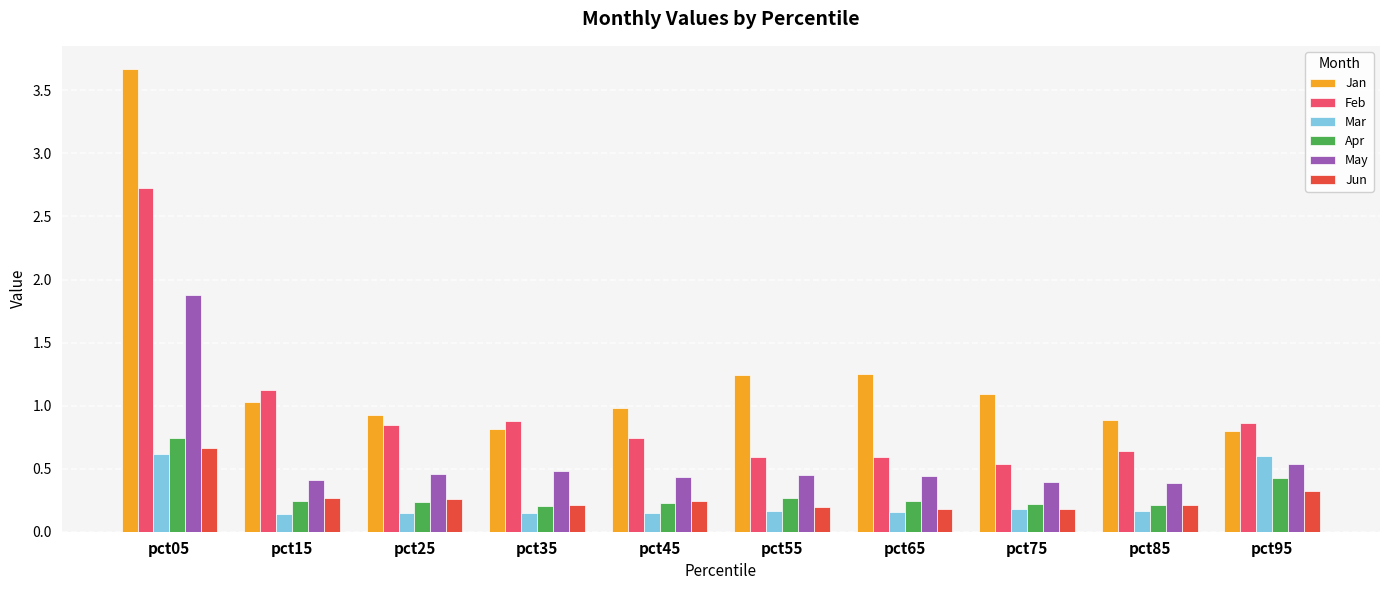

At which label does Jun reach its peak?

pct05